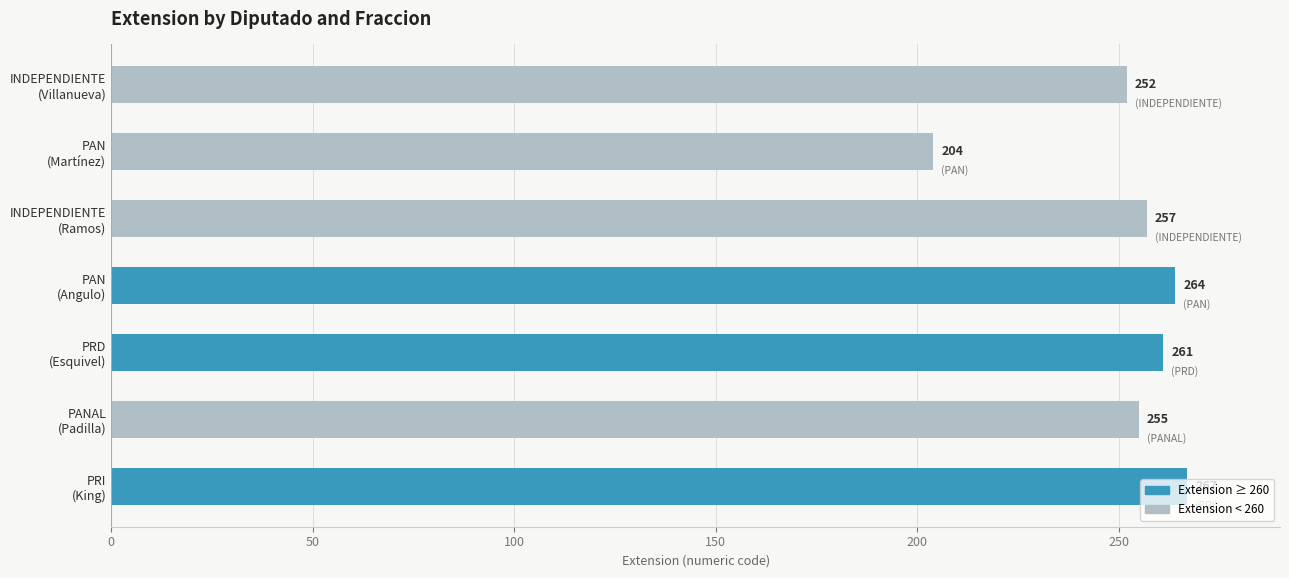

List the labels in order of value, smallest first.

PAN
(Martínez), INDEPENDIENTE
(Villanueva), PANAL
(Padilla), INDEPENDIENTE
(Ramos), PRD
(Esquivel), PAN
(Angulo), PRI
(King)